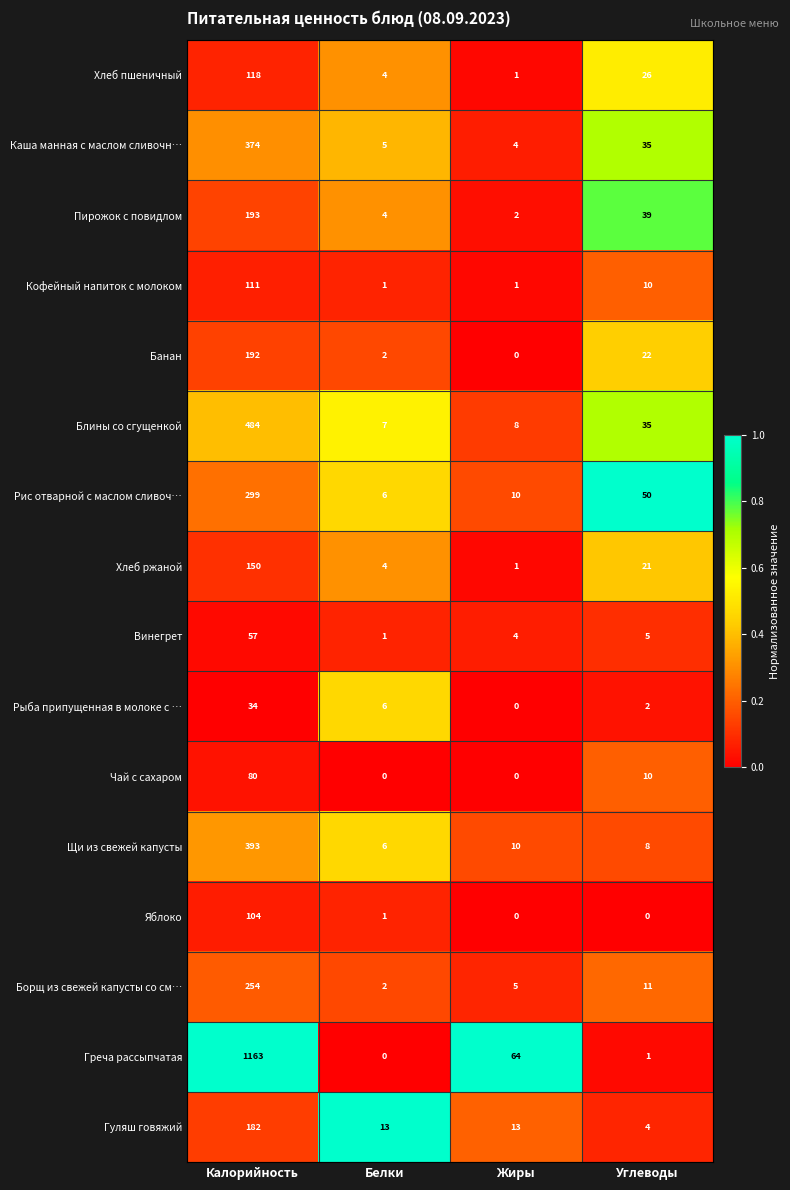

What is the average value of the Винегрет series?

17